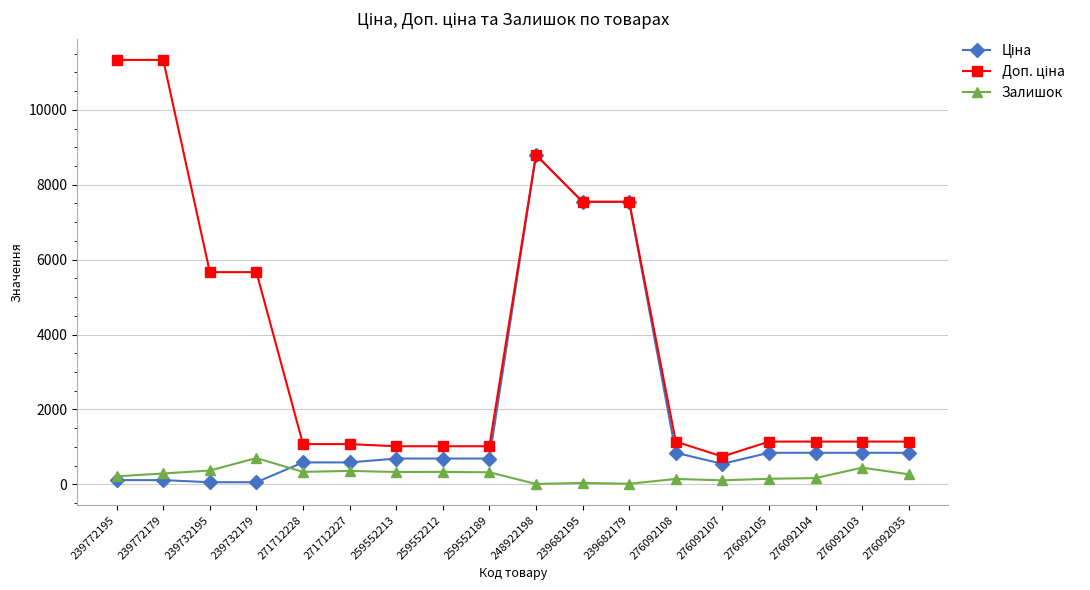

True or false: Залишок has a value of 107.0 at 276092107.

True